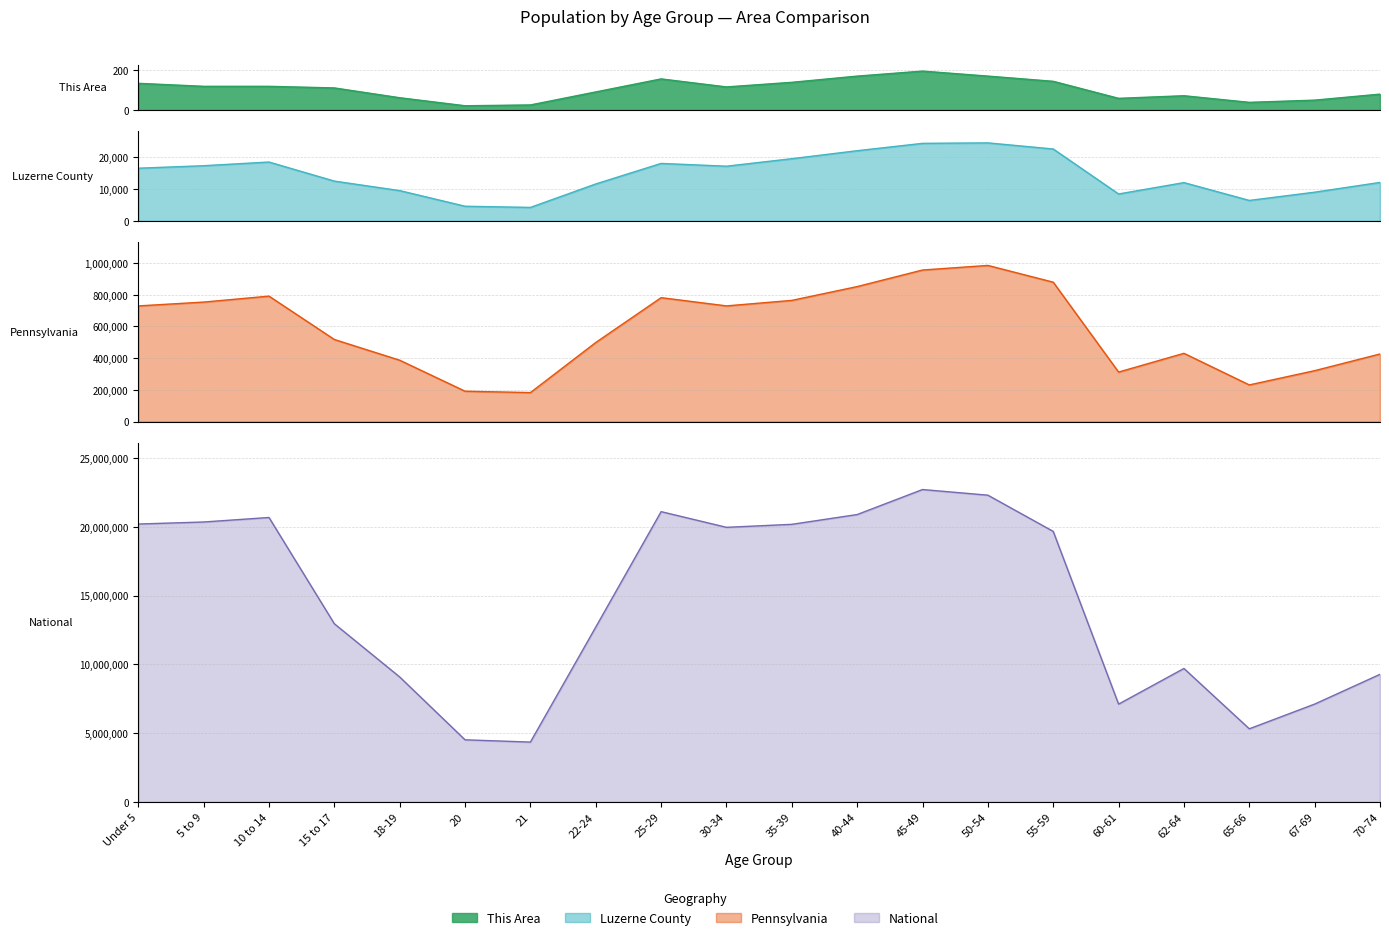

True or false: National and This Area cross at least once.

False